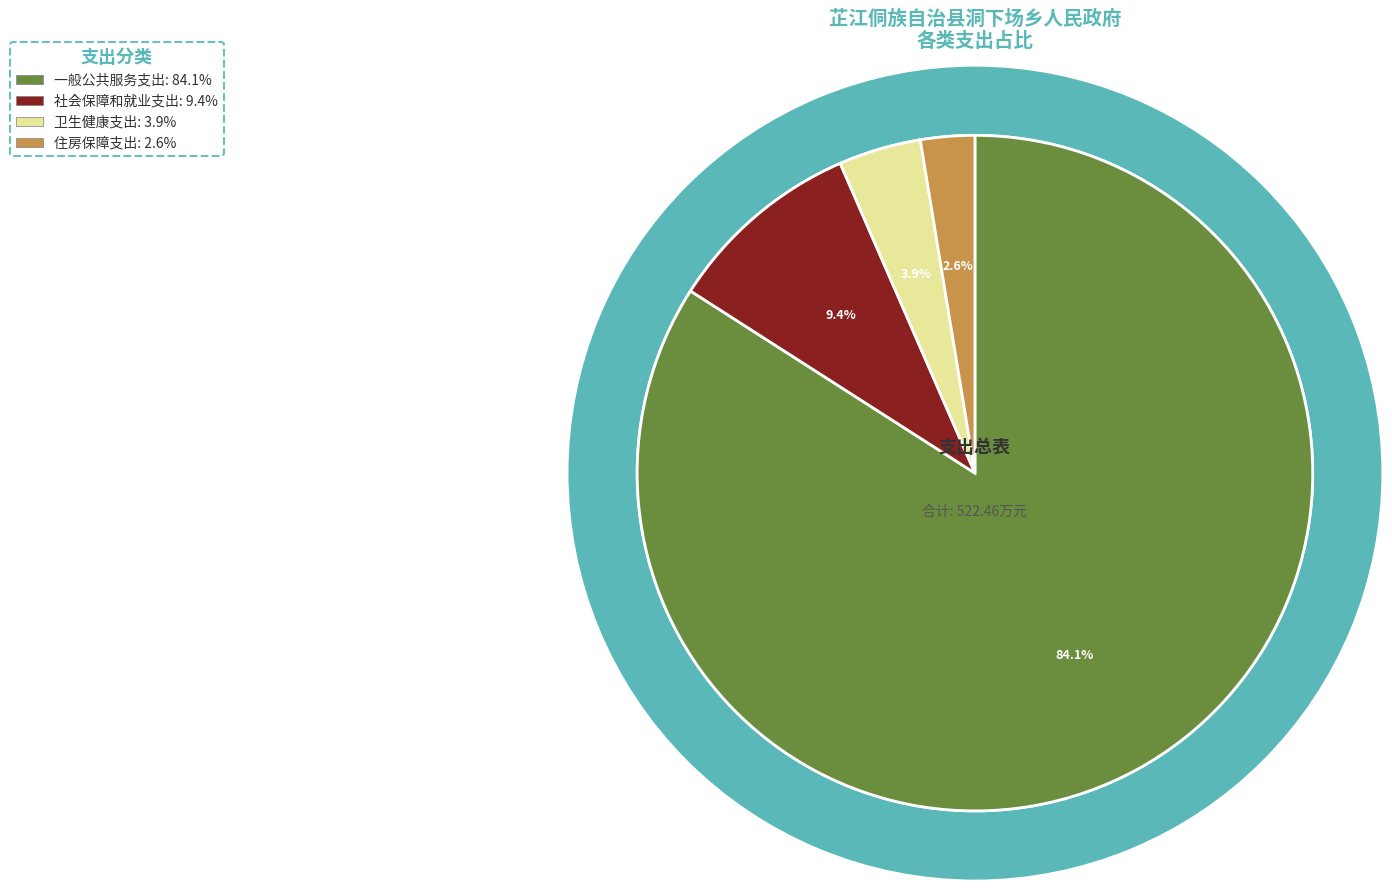

True or false: 社会保障和就业支出 accounts for 1% of the total.

False